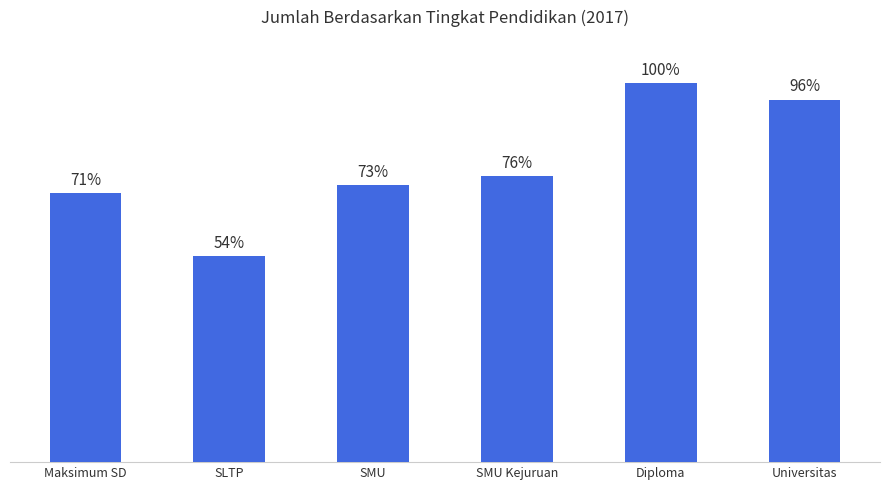

What is the label of the 6th bar from the left?

Universitas